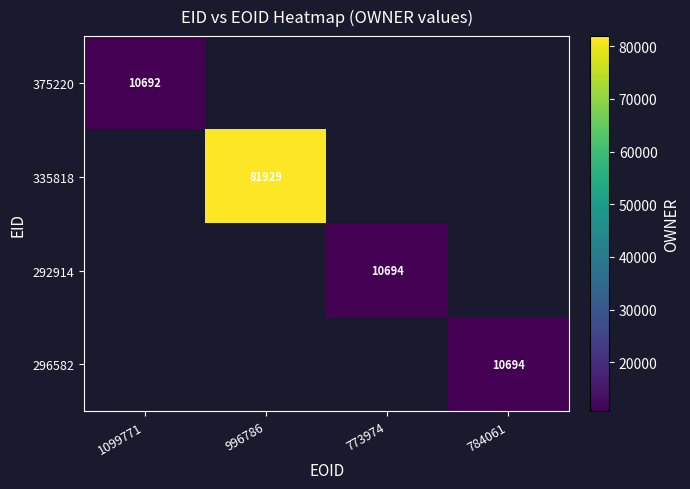

The value of 375220 at 1099771 is 10692. True or false?

True